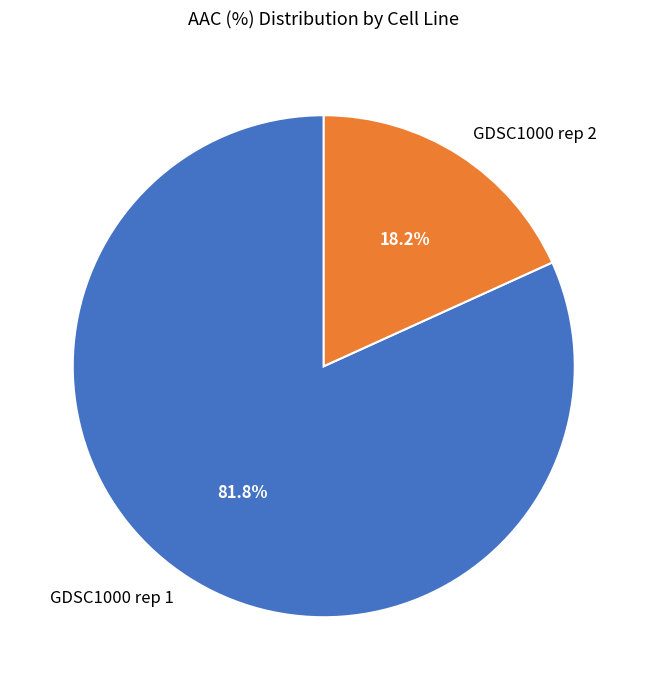

Which slice is the smallest?

GDSC1000 rep 2